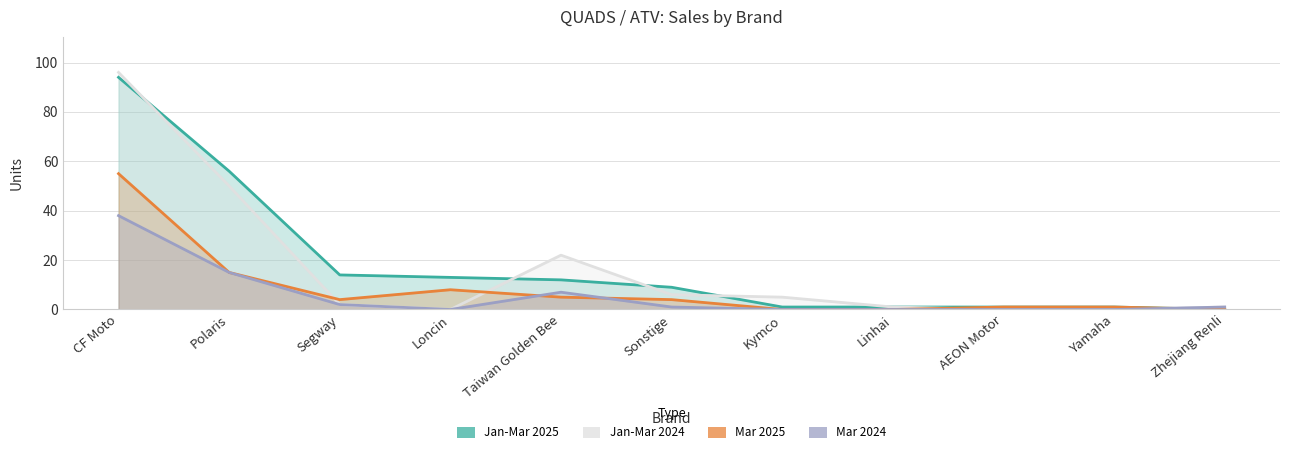

What is the difference between the Mar 2024 values at Taiwan Golden Bee and Segway?

5